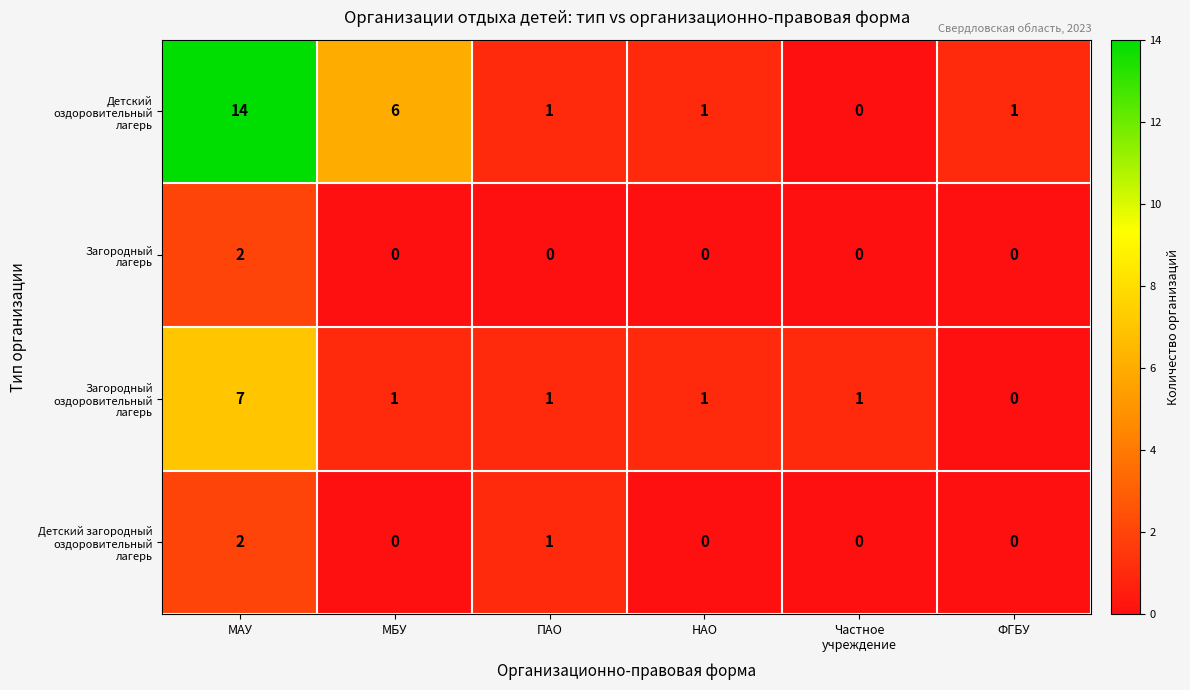

What is the greatest value displayed?

14